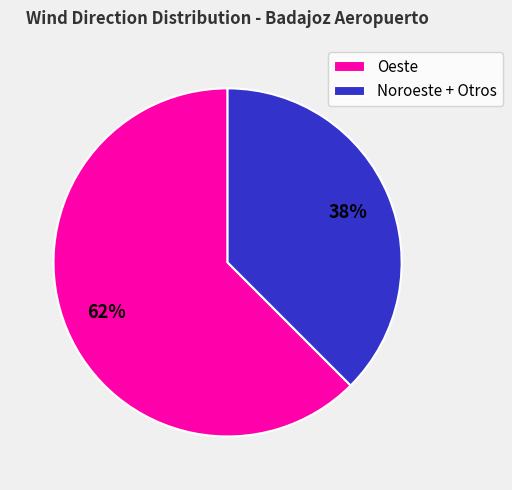

What percentage is the Noroeste + Otros slice, to the nearest percent?

38%